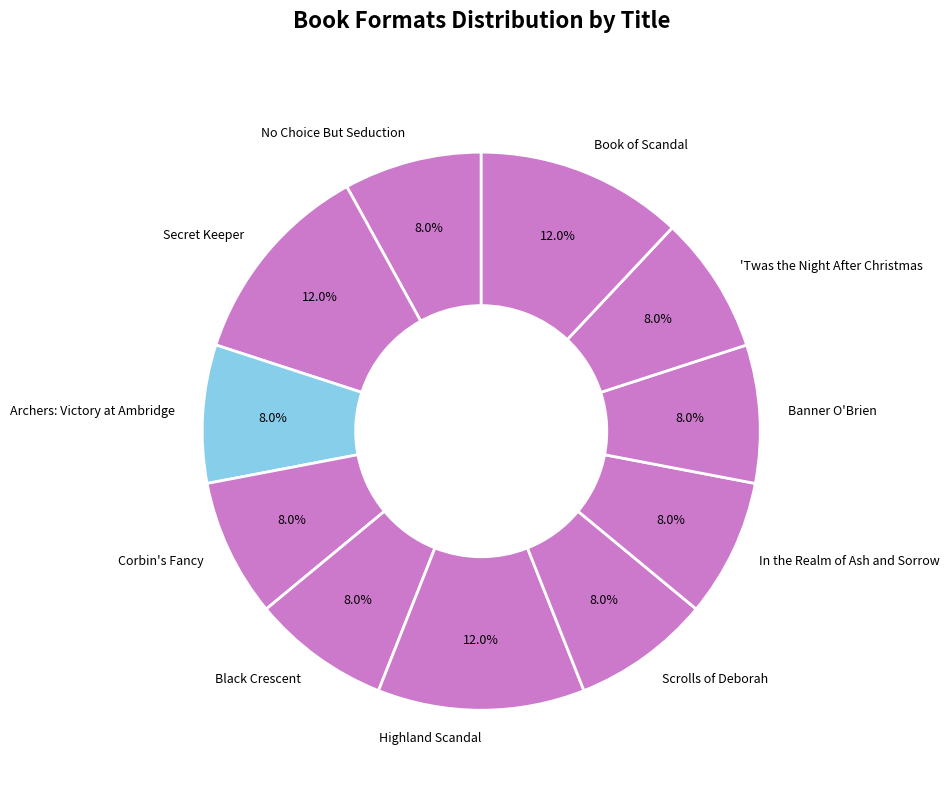

To the nearest percent, what portion does Scrolls of Deborah represent?

8%